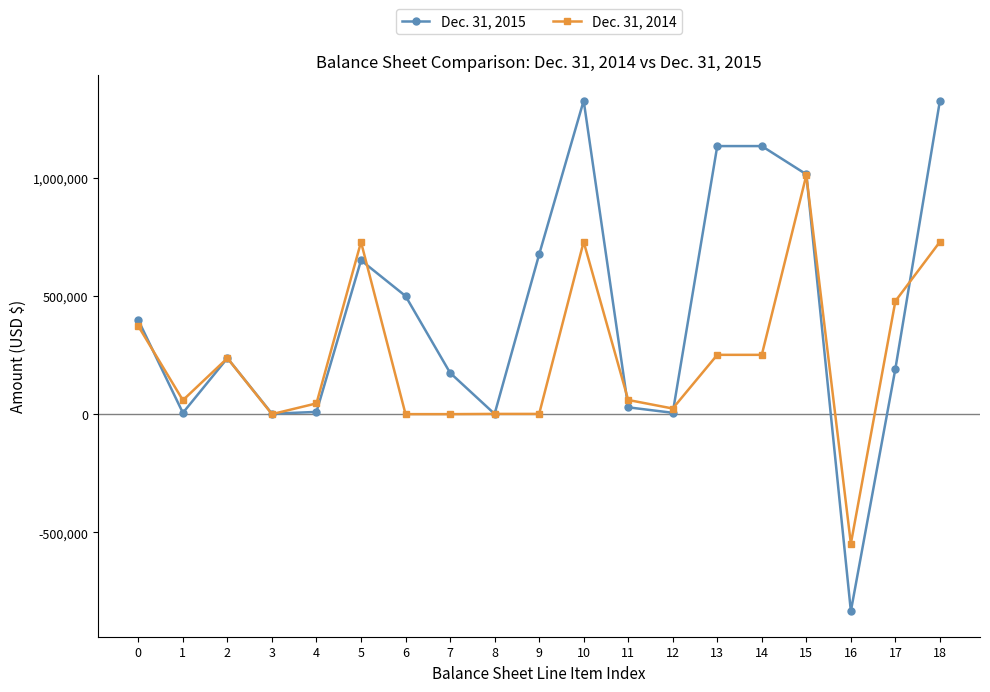

Which series has the largest range (max minus min)?

Dec. 31, 2015